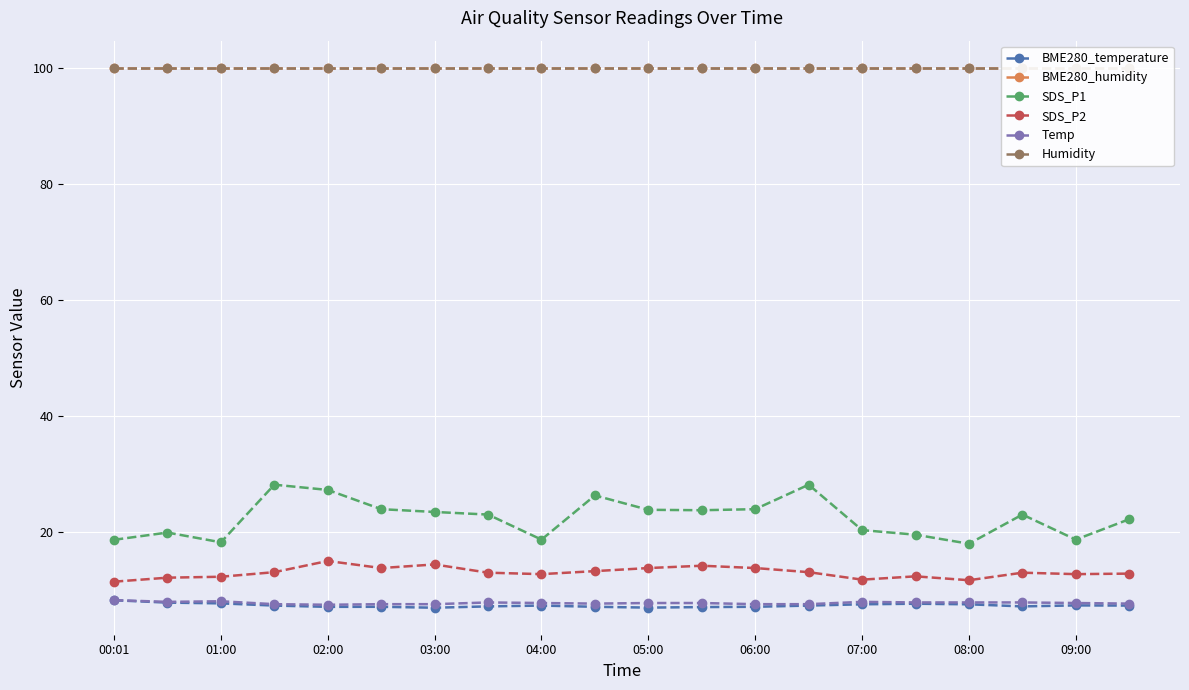

True or false: BME280_humidity has more than 2 interior local peaks.

False